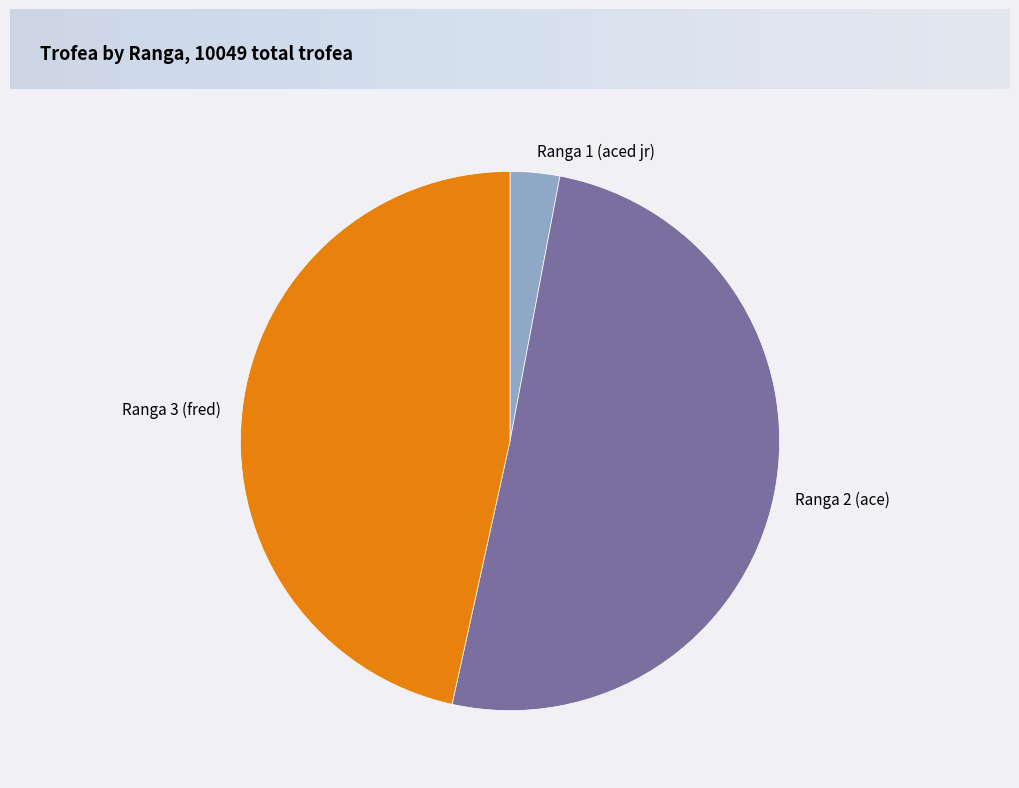

How many slices are in this pie chart?

3